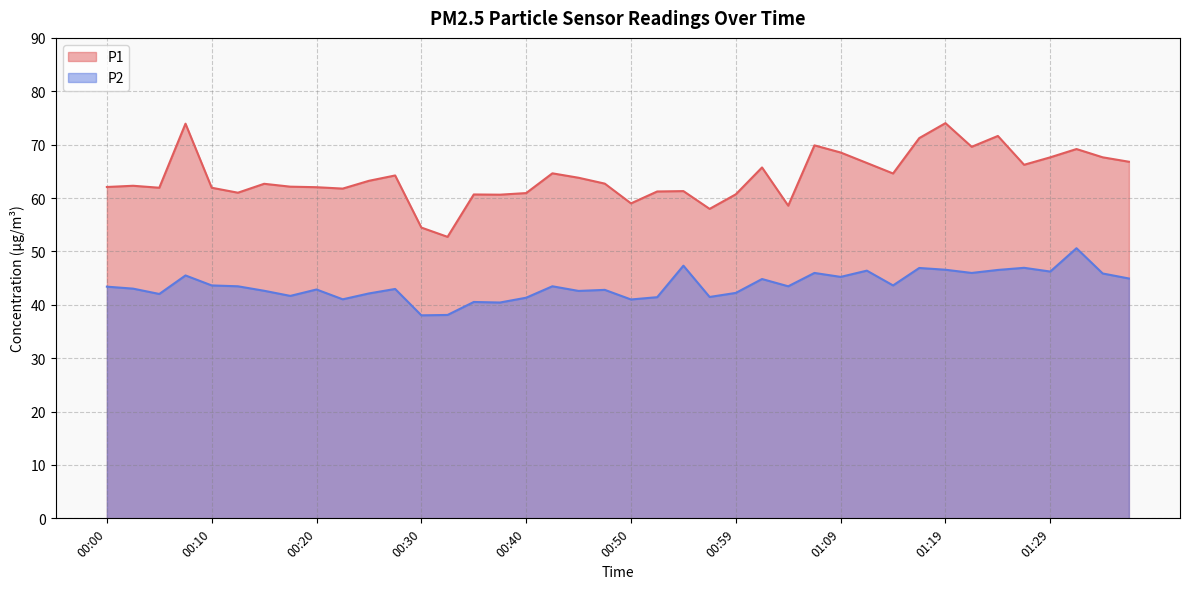

What position from the left is 01:14?

31